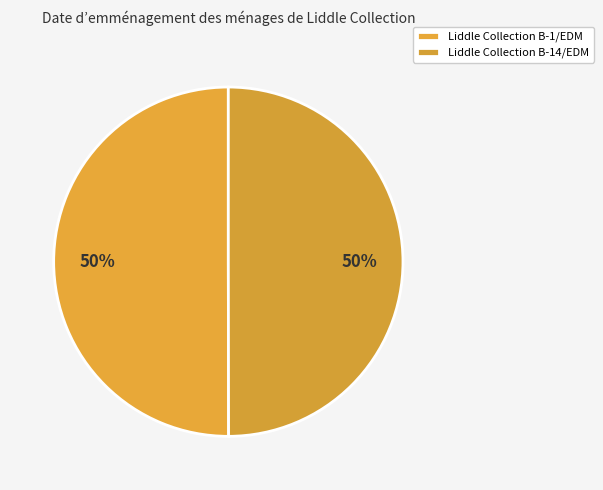

Count the number of slices in the pie.

2